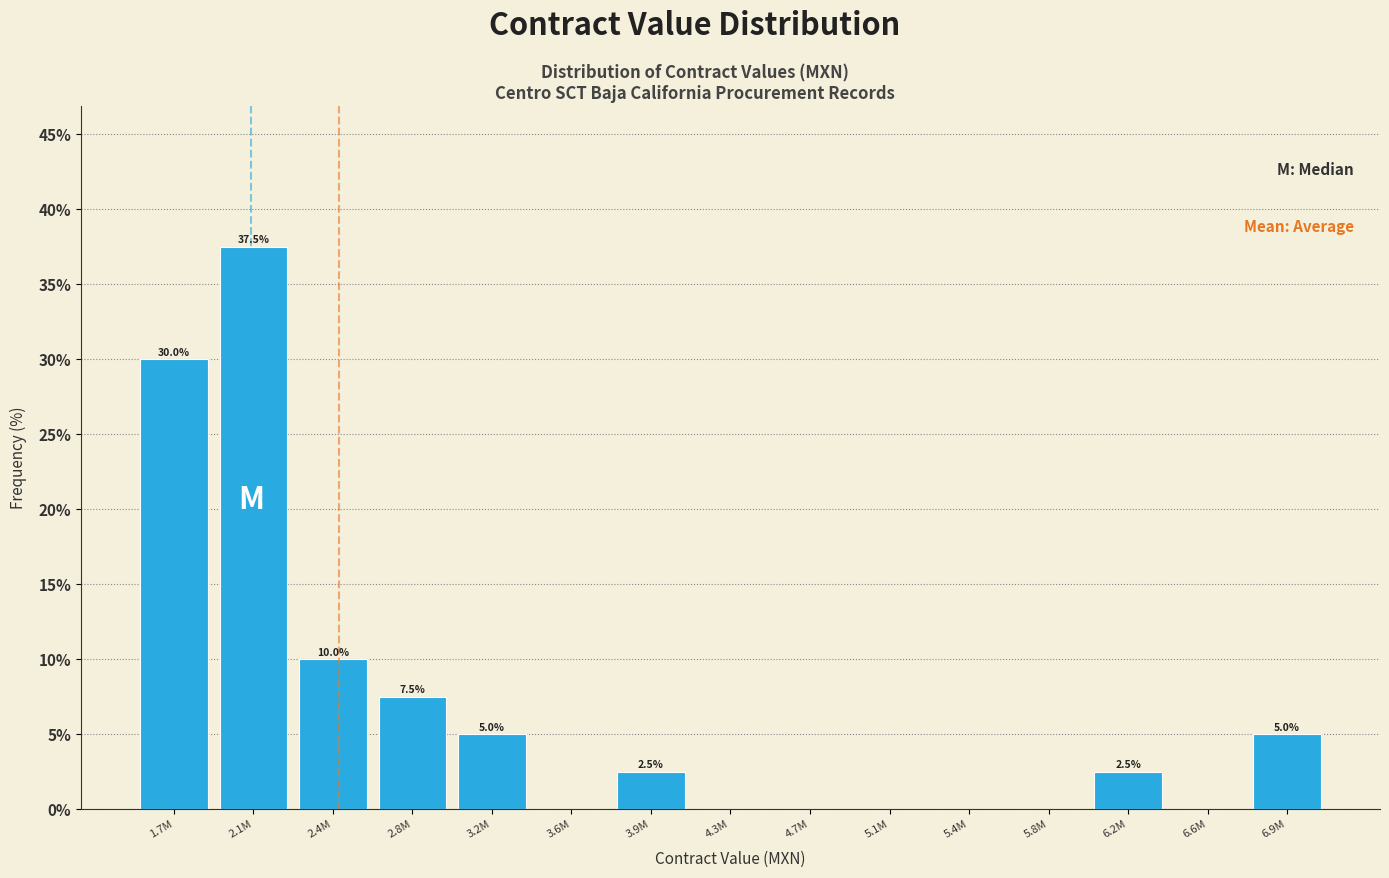

Reading right to left, extract all data points from this chart.

6.9M=5.0	6.6M=0.0	6.2M=2.5	5.8M=0.0	5.4M=0.0	5.1M=0.0	4.7M=0.0	4.3M=0.0	3.9M=2.5	3.6M=0.0	3.2M=5.0	2.8M=7.5	2.4M=10.0	2.1M=37.5	1.7M=30.0